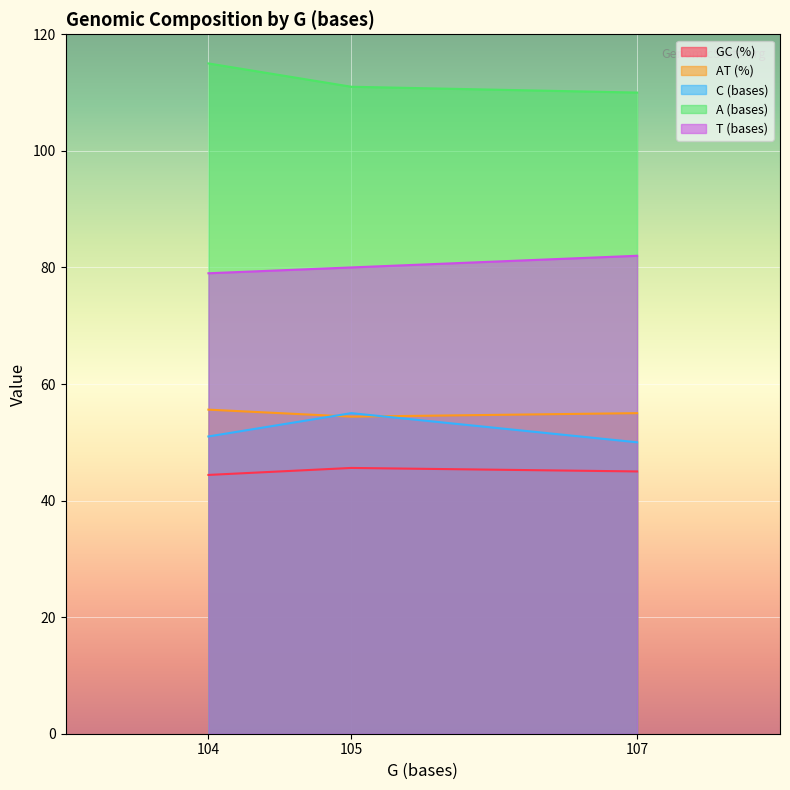

How many lines are shown in the chart?

5